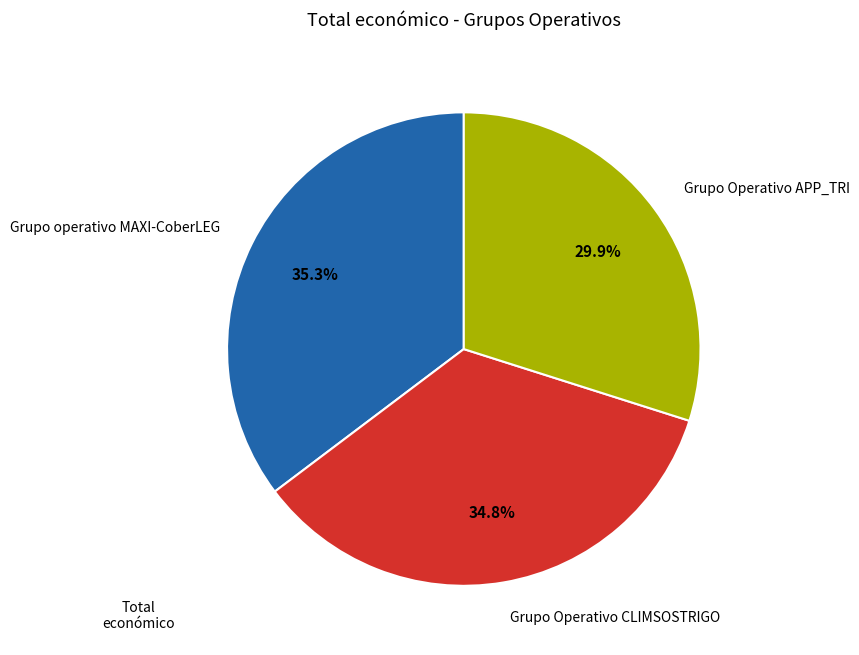

Approximately how many times larger is the value at Grupo Operativo CLIMSOSTRIGO compared to Grupo Operativo APP_TRI?

1.2